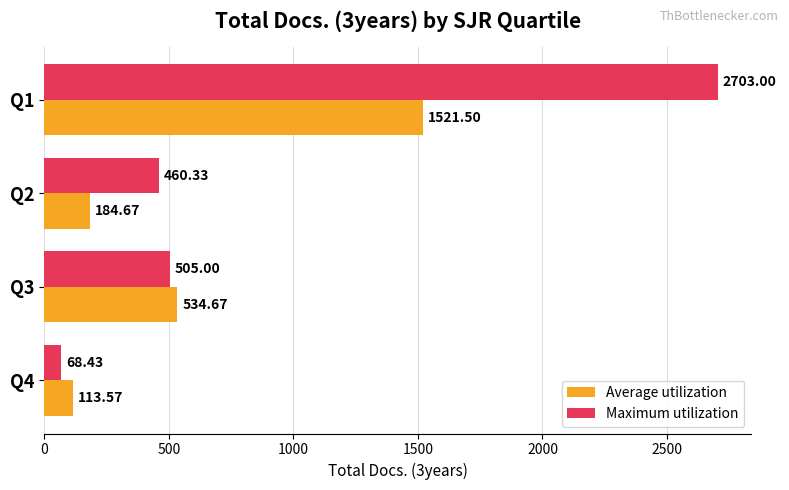

What are all the series names shown in the legend?

Average utilization, Maximum utilization